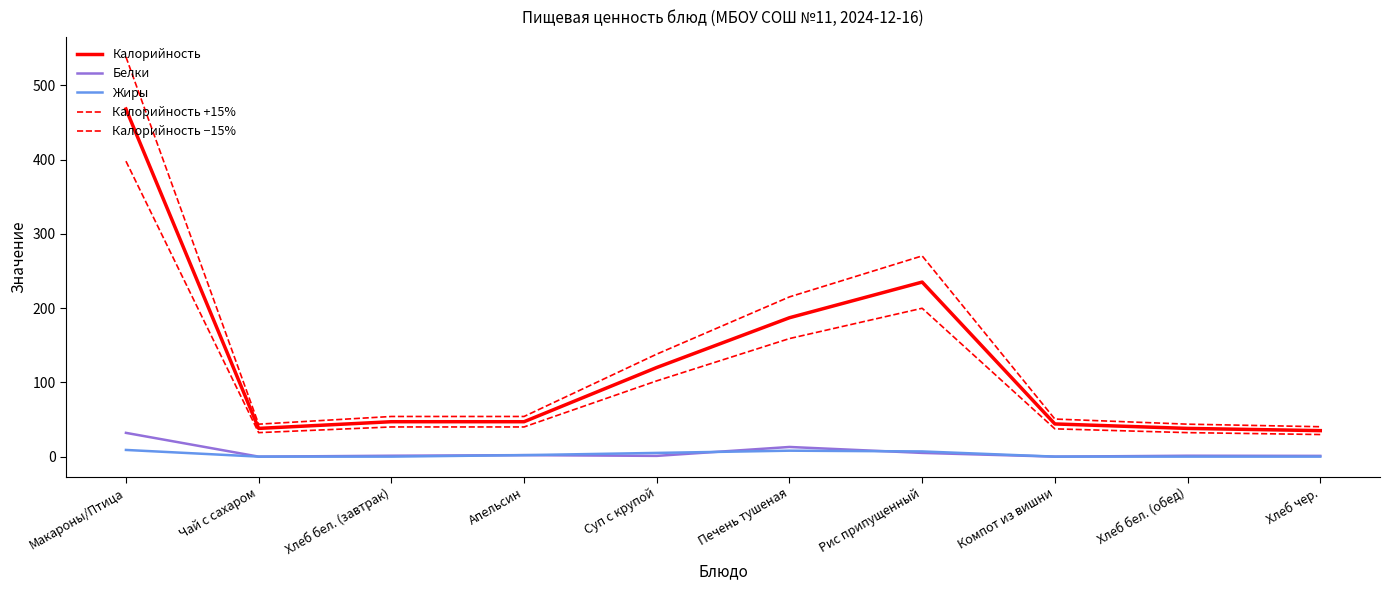

Which series has the largest range (max minus min)?

Калорийность +15%